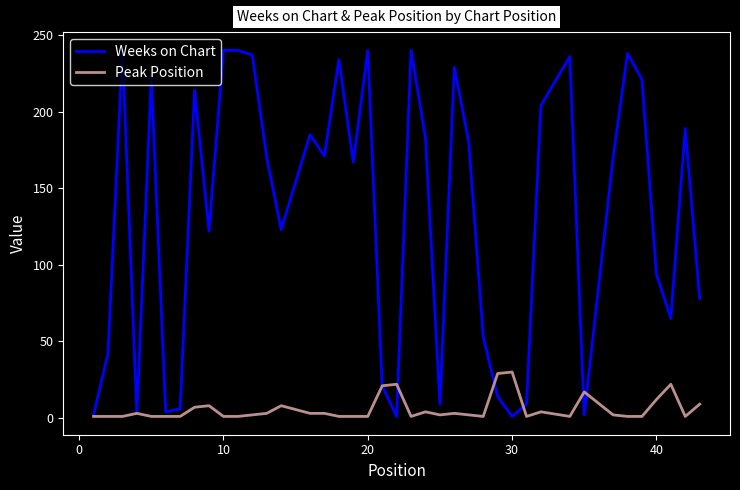

Which series has the widest spread of values?

Weeks on Chart